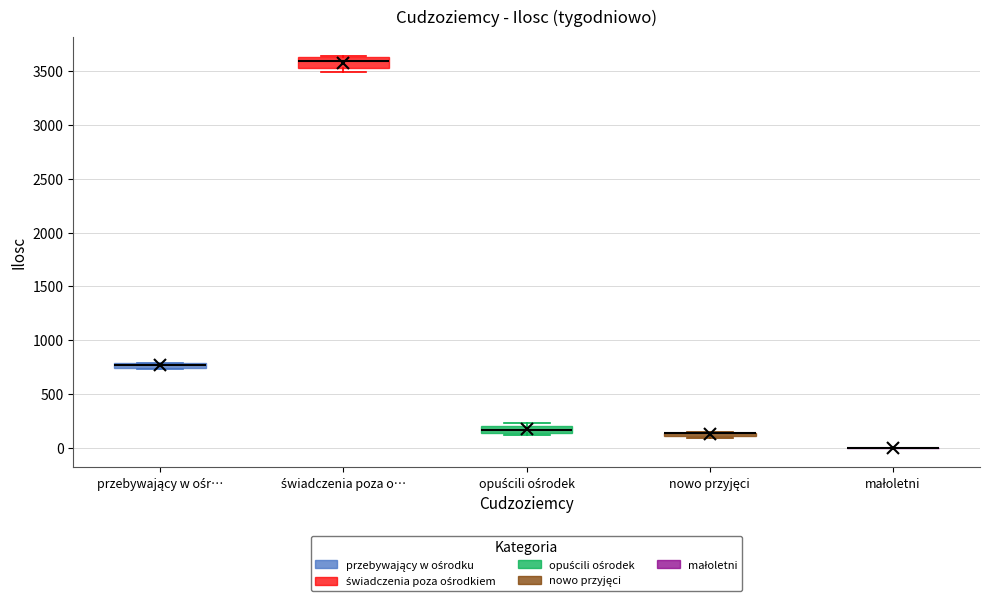

Where is the upper edge of the box for opuścili ośrodek on the y-axis? The values are not printed on the chart, so give them approximately, as read against the axis.

200